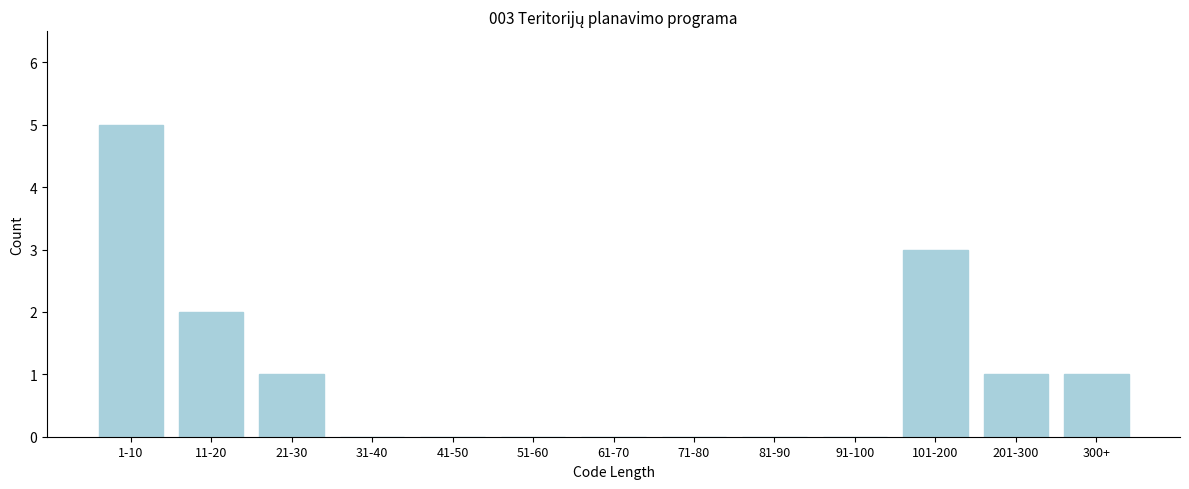

Reading left to right, list all the values displayed in this chart.

1-10=5	11-20=2	21-30=1	31-40=0	41-50=0	51-60=0	61-70=0	71-80=0	81-90=0	91-100=0	101-200=3	201-300=1	300+=1